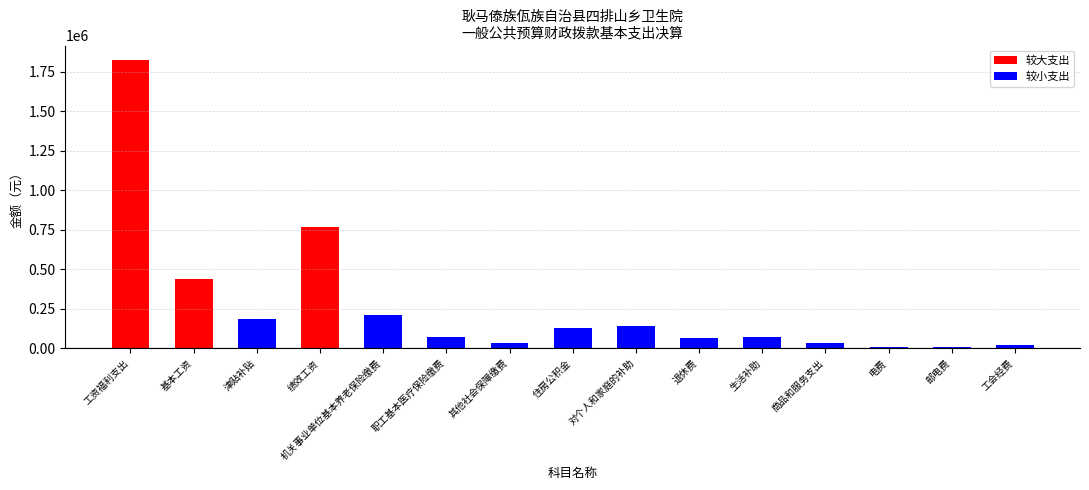

How many distinct data groups are displayed?

1